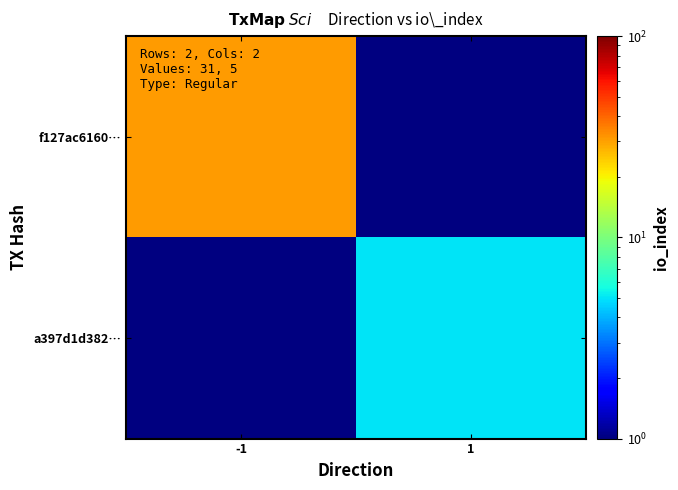

Which series has the largest range (max minus min)?

f127ac6160…